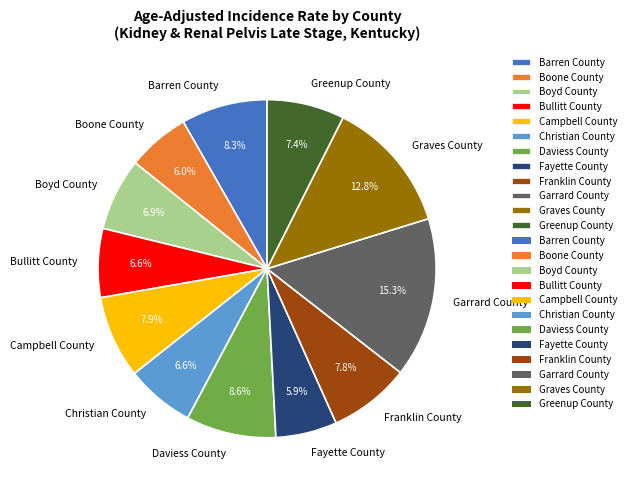

Is Graves County the majority of the pie?

No